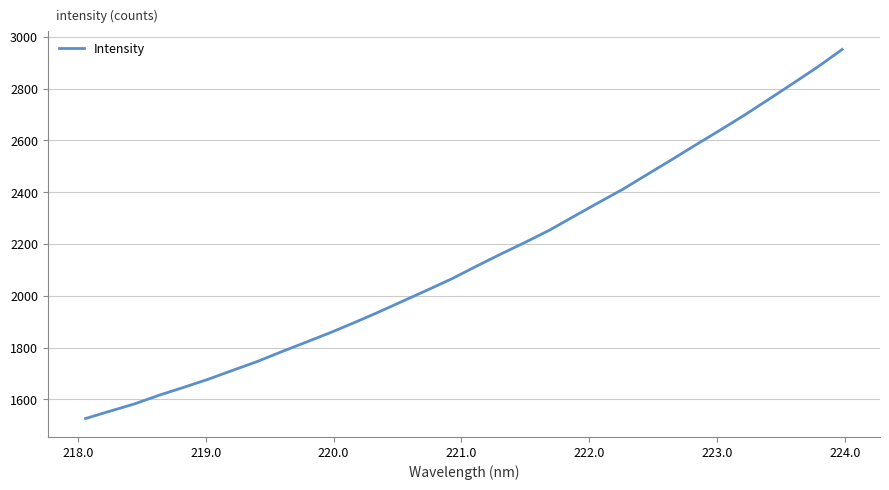

What is the minimum value shown in the chart?

1525.7